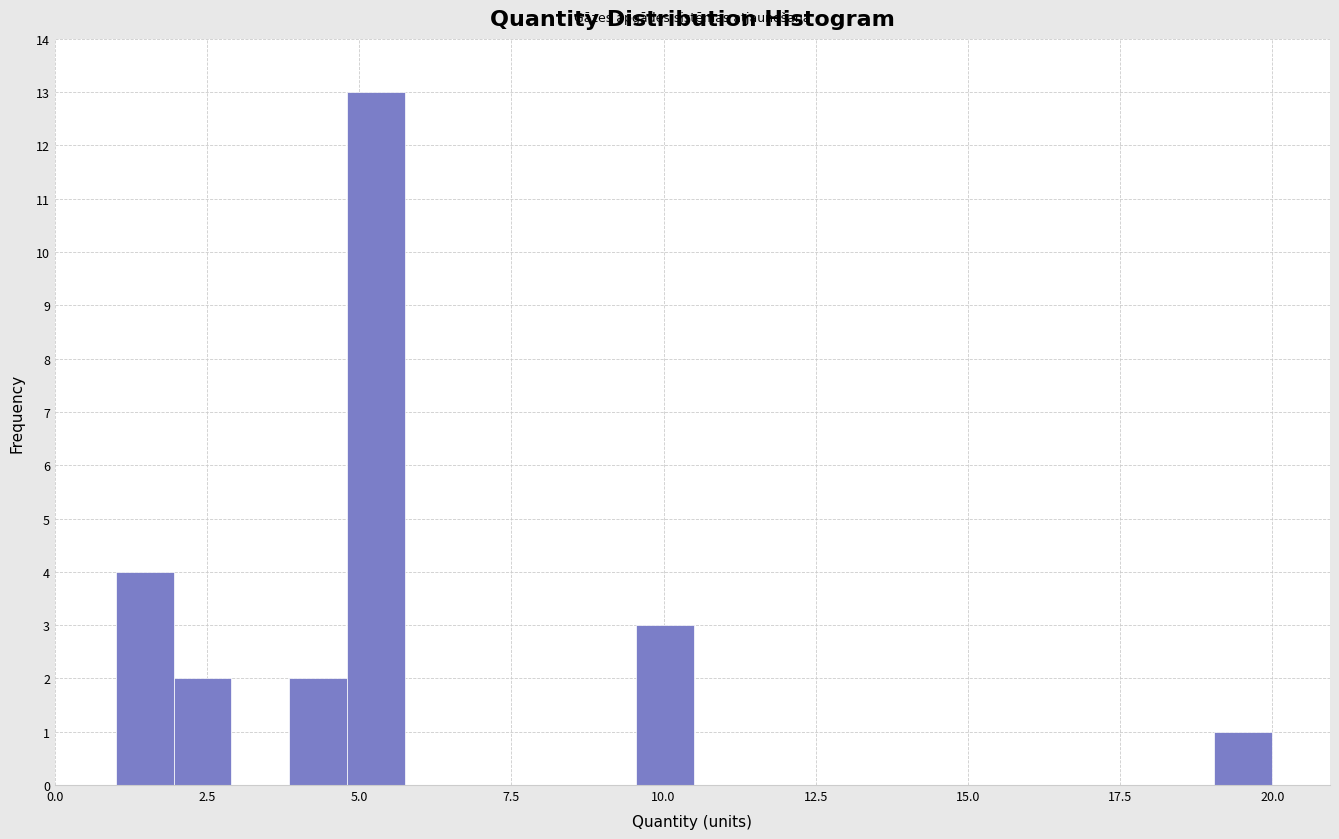

Read against the x-axis, roughly where is the centre of the tallest bar?

5.5